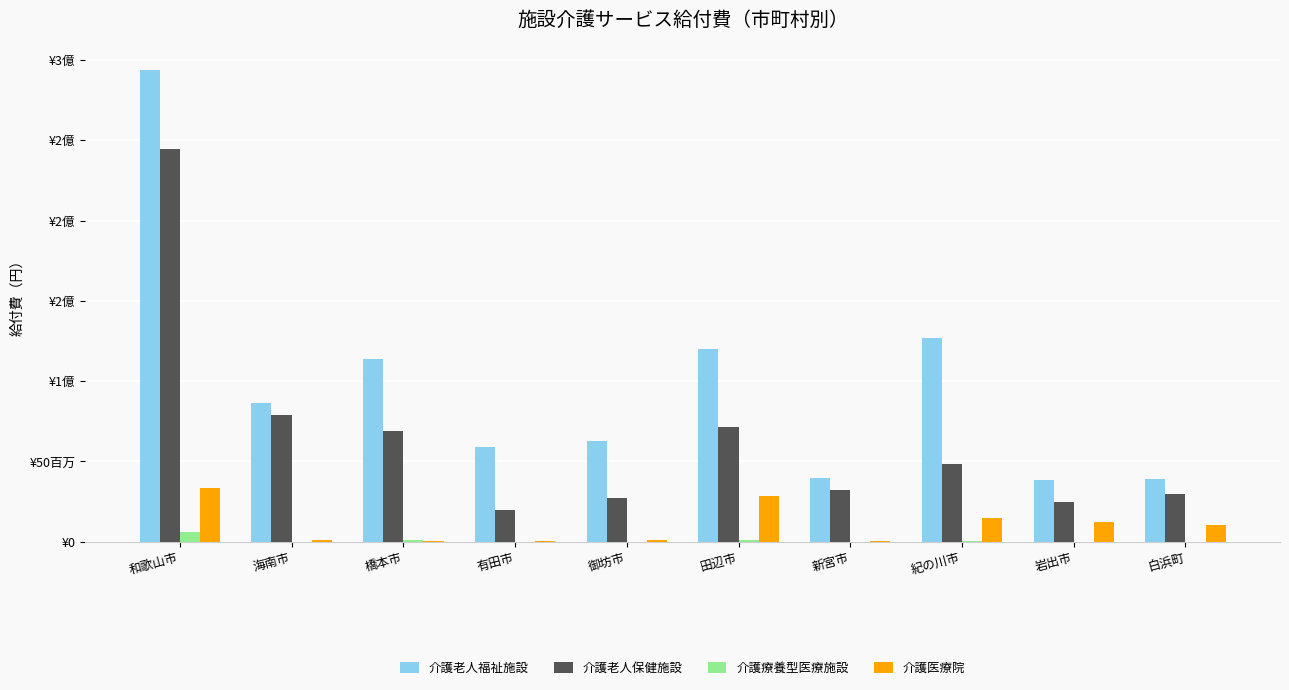

What position from the right is 紀の川市?

3